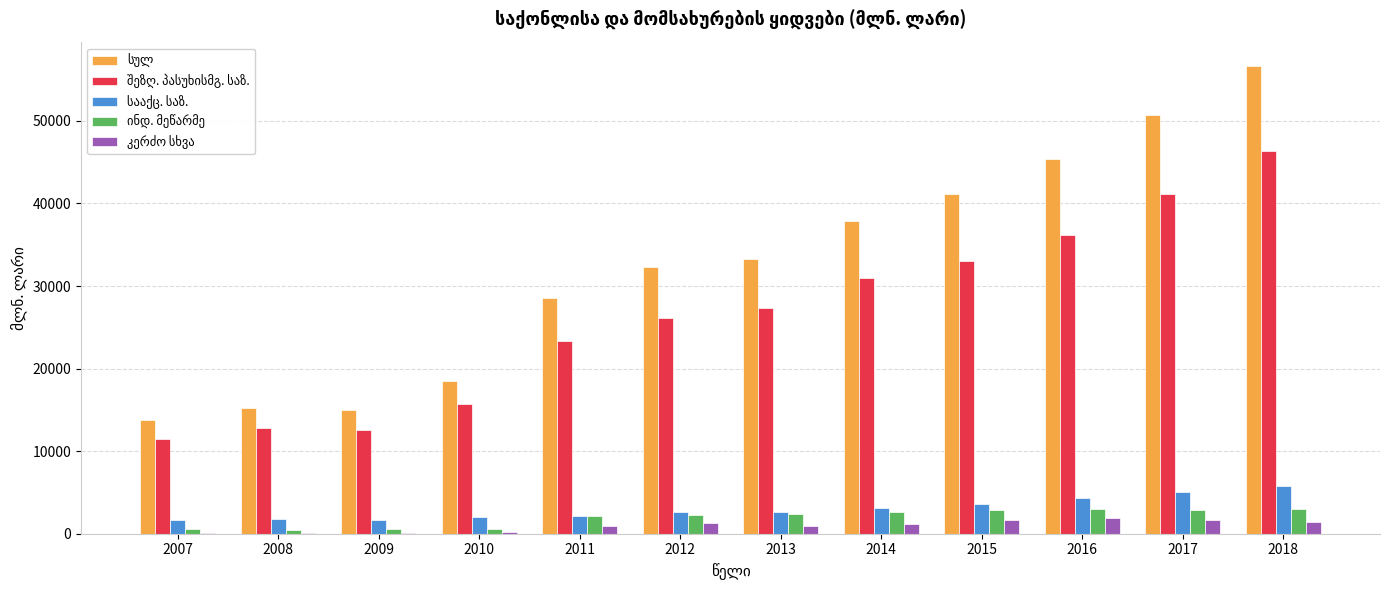

At which category does the chart reach its peak across all series?

2018